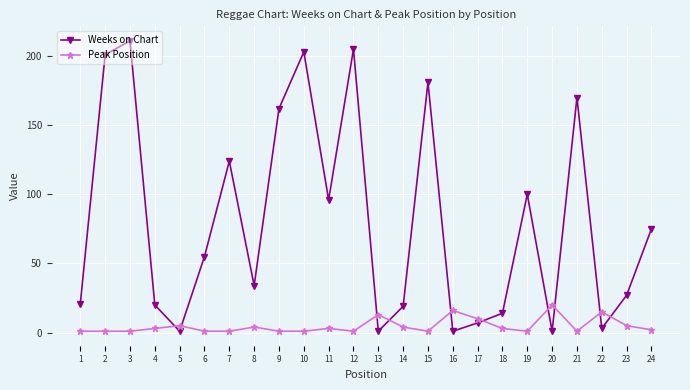

Which series has the largest total across all categories?

Weeks on Chart